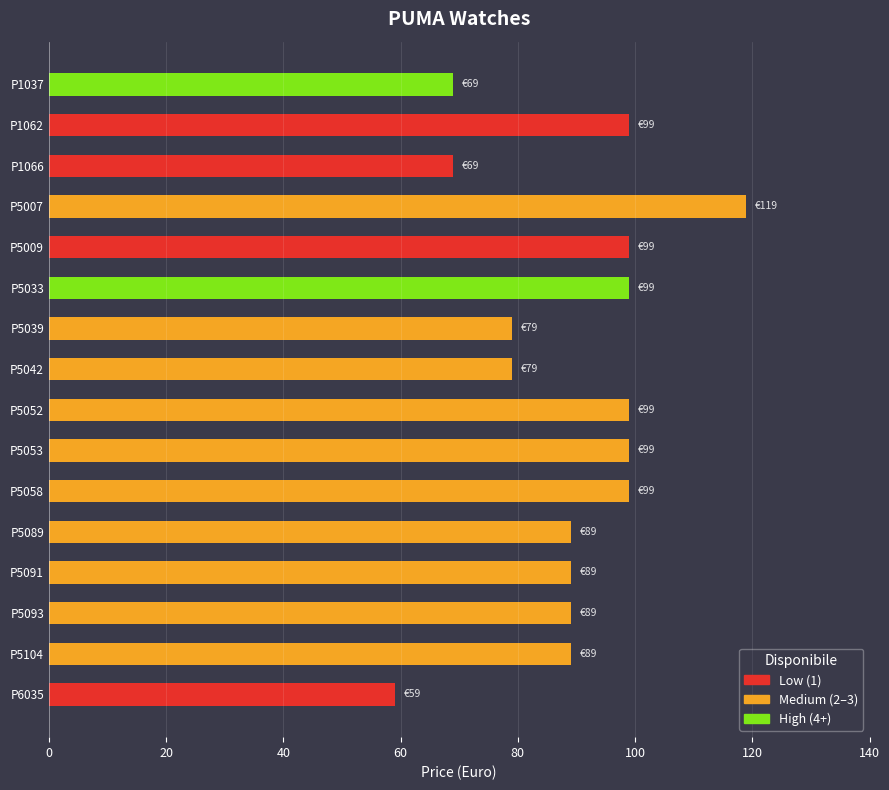

Which has a higher value, P5053 or P5007?

P5007